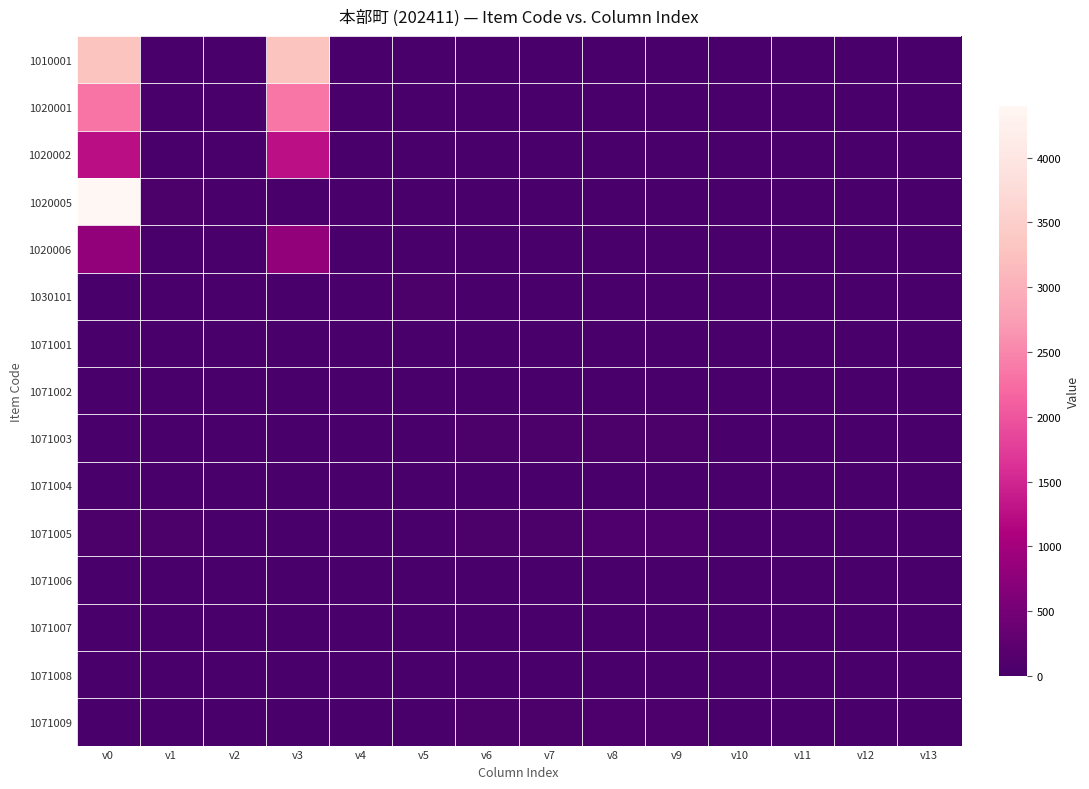

Reading left to right, extract all data points from this chart.

1010001: v0=3289	v1=22	v2=14	v3=3297	v4=0	v5=0	v6=0	v7=0	v8=0	v9=0	v10=0	v11=0	v12=0	v13=0
1020001: v0=2328	v1=0	v2=0	v3=2344	v4=0	v5=0	v6=0	v7=0	v8=0	v9=0	v10=0	v11=0	v12=0	v13=0
1020002: v0=1252	v1=0	v2=0	v3=1262	v4=0	v5=0	v6=0	v7=0	v8=0	v9=0	v10=0	v11=0	v12=0	v13=0
1020005: v0=4400	v1=39	v2=18	v3=0	v4=0	v5=0	v6=0	v7=0	v8=0	v9=0	v10=0	v11=0	v12=0	v13=0
1020006: v0=820	v1=0	v2=0	v3=815	v4=0	v5=0	v6=0	v7=0	v8=0	v9=0	v10=0	v11=0	v12=0	v13=0
1030101: v0=9	v1=0	v2=29	v3=0	v4=1	v5=39	v6=0	v7=0	v8=0	v9=0	v10=0	v11=0	v12=0	v13=0
1071001: v0=0	v1=0	v2=0	v3=5	v4=5	v5=0	v6=0	v7=0	v8=0	v9=0	v10=0	v11=0	v12=0	v13=0
1071002: v0=0	v1=0	v2=0	v3=0	v4=0	v5=0	v6=1	v7=1	v8=1	v9=1	v10=0	v11=0	v12=0	v13=0
1071003: v0=14	v1=14	v2=0	v3=0	v4=0	v5=0	v6=35	v7=35	v8=49	v9=49	v10=0	v11=0	v12=0	v13=0
1071004: v0=0	v1=0	v2=0	v3=0	v4=0	v5=0	v6=4	v7=4	v8=4	v9=4	v10=0	v11=0	v12=0	v13=0
1071005: v0=37	v1=37	v2=0	v3=0	v4=0	v5=0	v6=51	v7=51	v8=88	v9=88	v10=0	v11=0	v12=0	v13=0
1071006: v0=0	v1=0	v2=0	v3=0	v4=0	v5=0	v6=1	v7=1	v8=1	v9=1	v10=0	v11=0	v12=0	v13=0
1071007: v0=7	v1=7	v2=0	v3=0	v4=0	v5=0	v6=6	v7=6	v8=13	v9=13	v10=0	v11=0	v12=0	v13=0
1071008: v0=0	v1=0	v2=0	v3=0	v4=0	v5=0	v6=4	v7=4	v8=4	v9=4	v10=0	v11=0	v12=0	v13=0
1071009: v0=12	v1=12	v2=0	v3=0	v4=0	v5=0	v6=42	v7=42	v8=54	v9=54	v10=0	v11=0	v12=0	v13=0